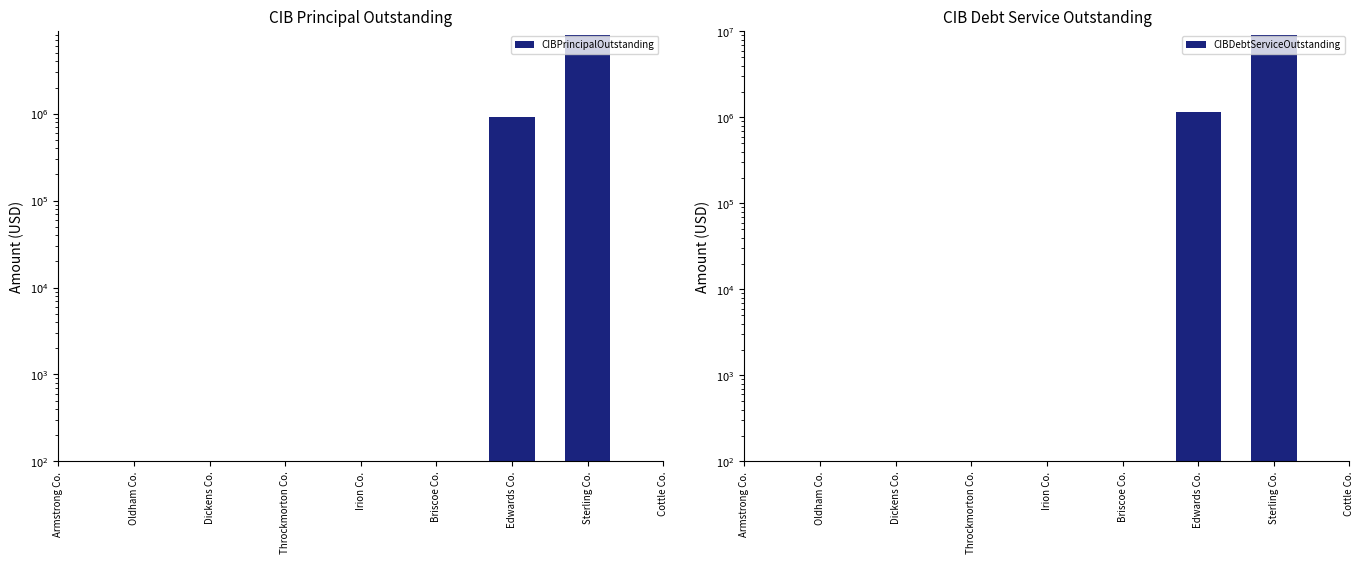

How many groups of bars are there?

9